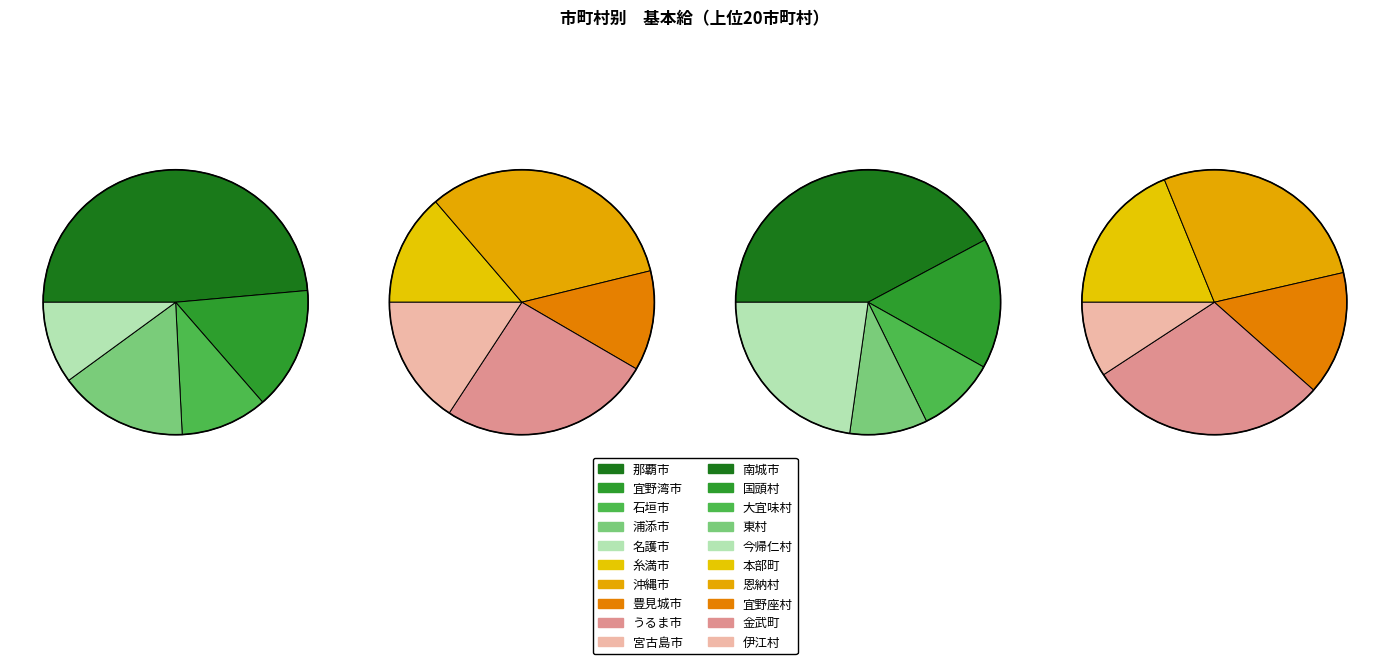

Rank the categories by value from highest to lowest.

那覇市, 沖縄市, うるま市, 浦添市, 宜野湾市, 宮古島市, 石垣市, 名護市, 糸満市, 豊見城市, 南城市, 金武町, 恩納村, 今帰仁村, 国頭村, 本部町, 宜野座村, 大宜味村, 東村, 伊江村